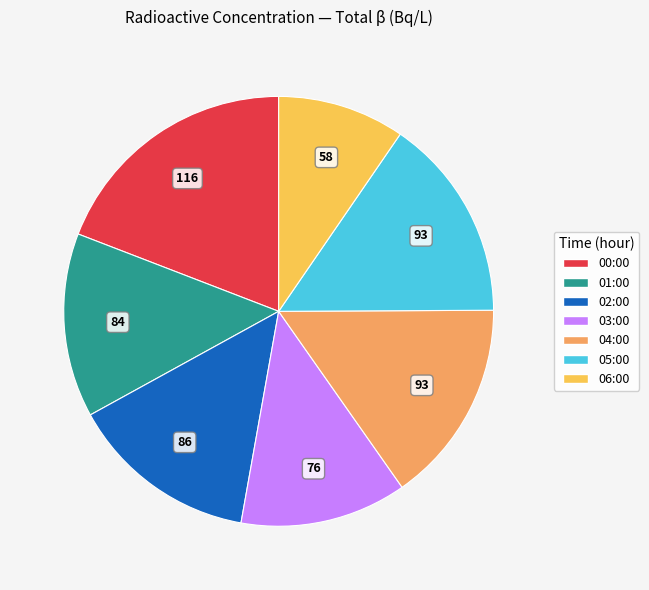

True or false: 04:00 accounts for 15% of the total.

True